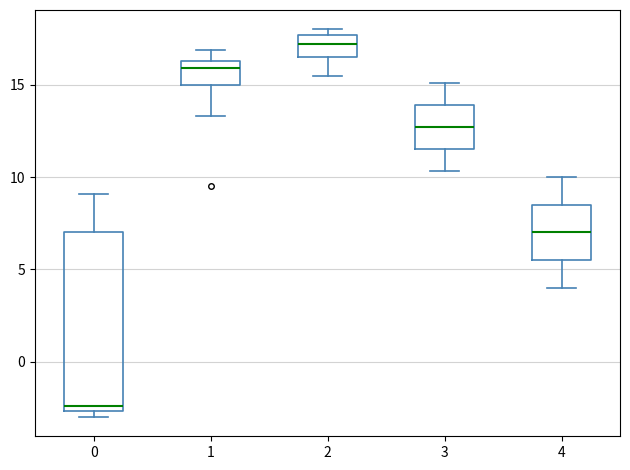

Which box's median line is the highest?

2